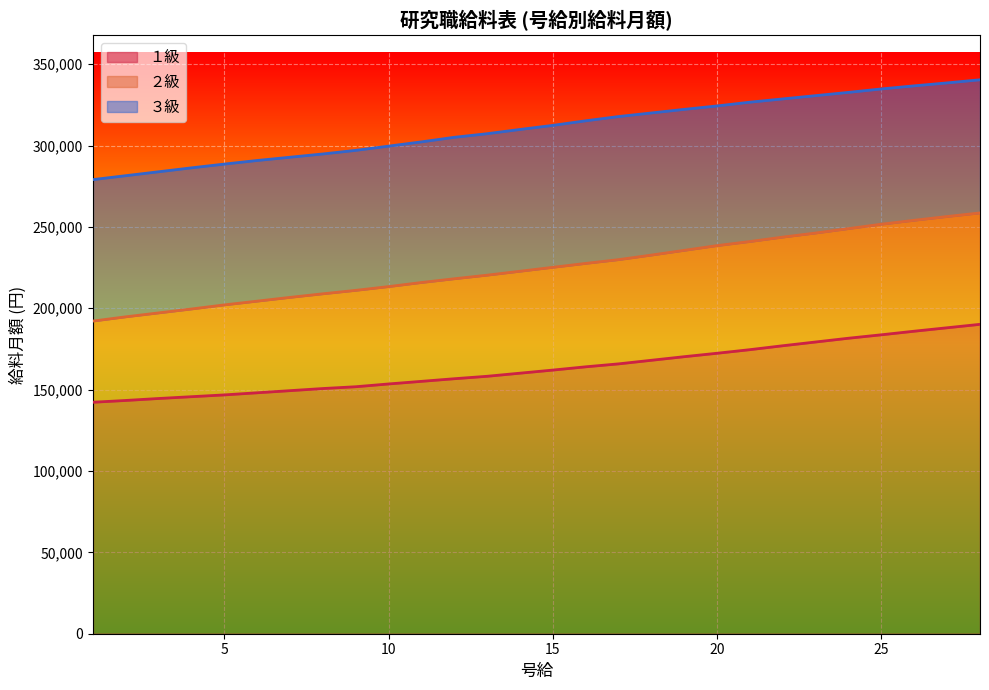

How many series are shown in this chart?

3